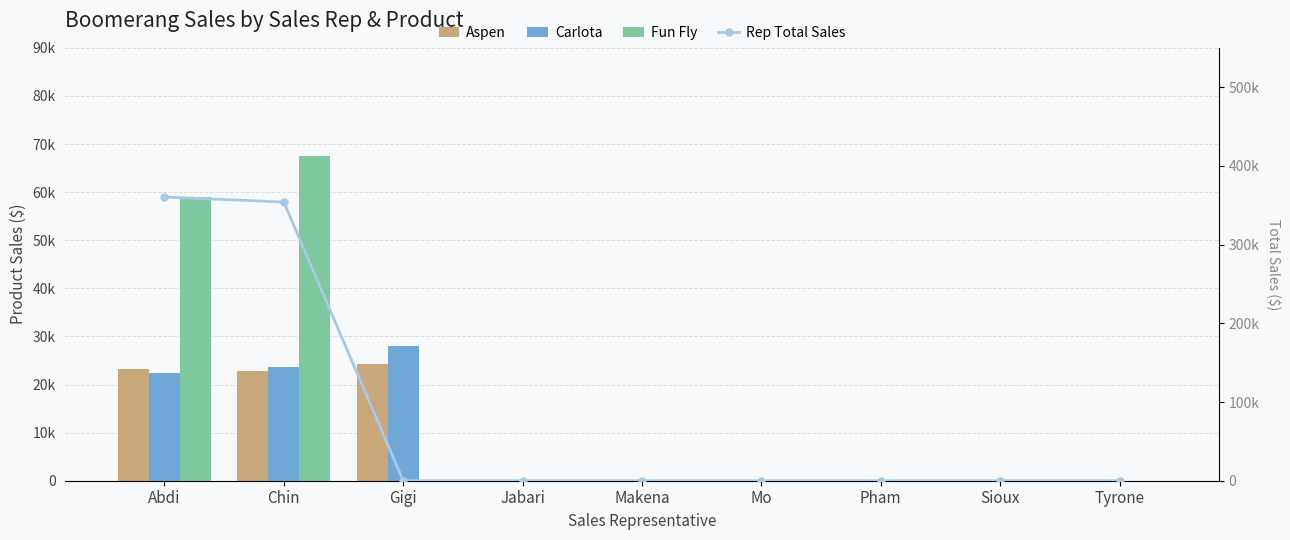

What is the label of the 1st bar from the left?

Abdi